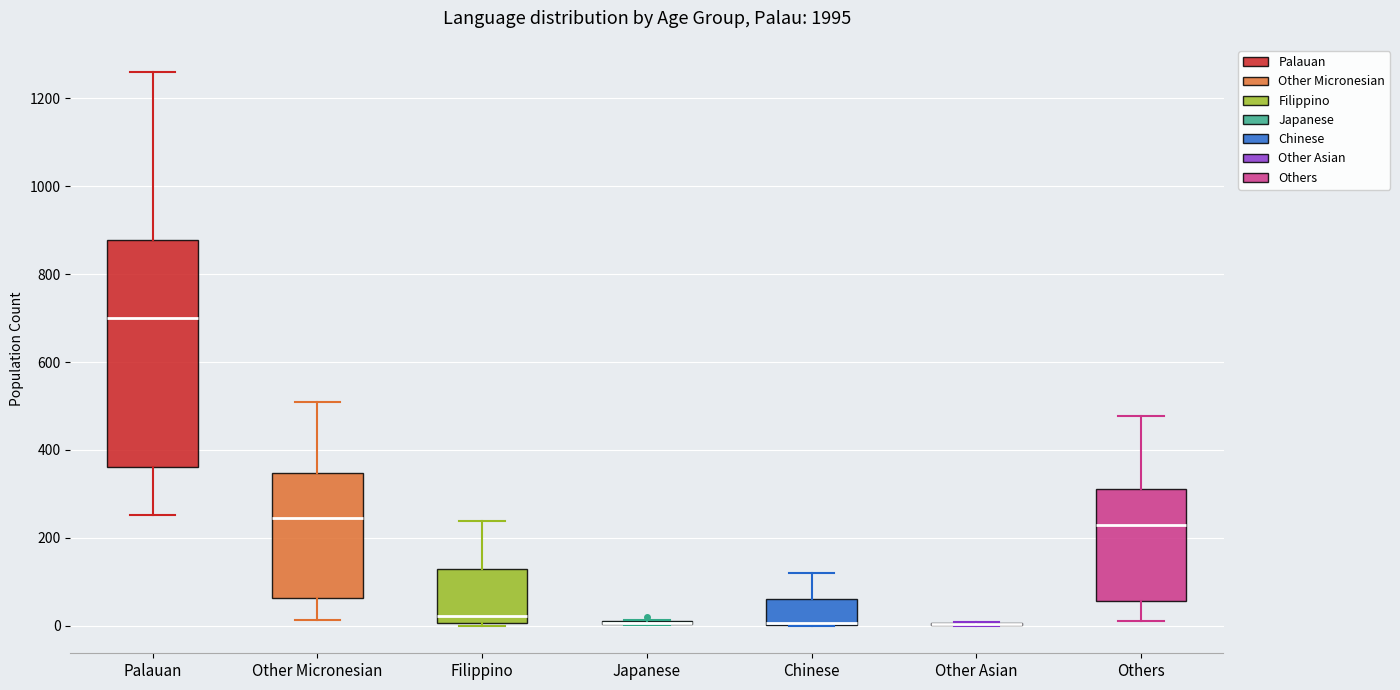

Reading left to right, transcribe this box plot: for each box, give where its median line is, the range the box spans, and where its two whiskers end, as read against the y-axis. The values are not printed on the chart, so give them approximately, as read against the axis.

Palauan: median 700, box 360 to 880, whiskers 260 to 1260
Other Micronesian: median 240, box 60 to 340, whiskers 20 to 500
Filippino: median 20, box 0 to 120, whiskers 0 to 240
Japanese: box collapsed to a line at 0, whiskers 0 to 20
Chinese: median 0 (just above the box's lower edge), box 0 to 60, whiskers 0 to 120
Other Asian: box collapsed to a line at 0, whiskers 0 to 0
Others: median 220, box 60 to 320, whiskers 20 to 480